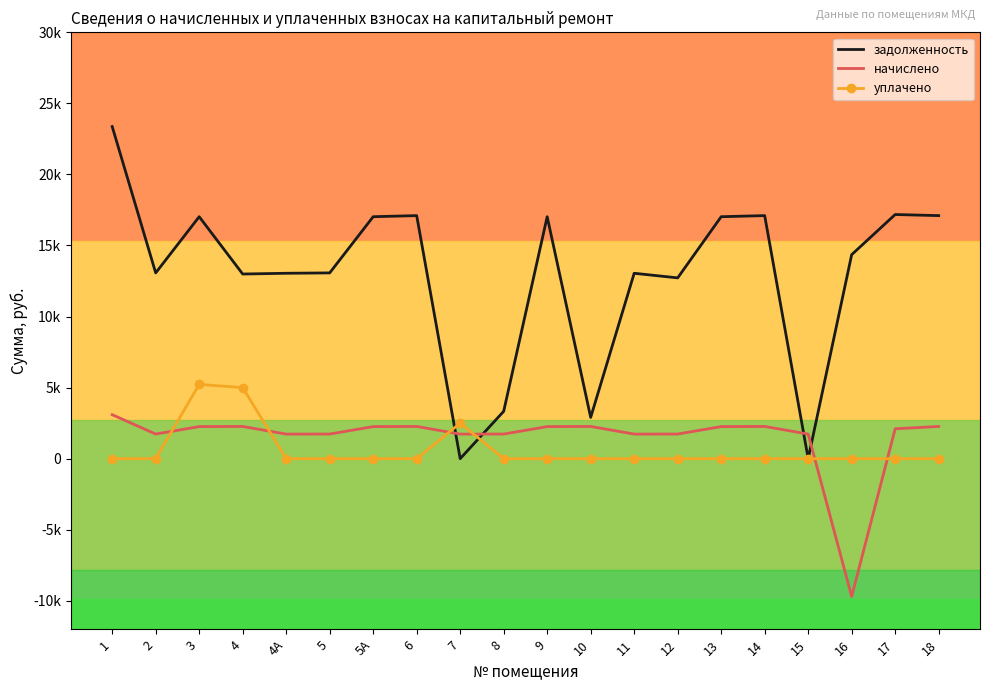

What are all the series names shown in the legend?

задолженность, начислено, уплачено